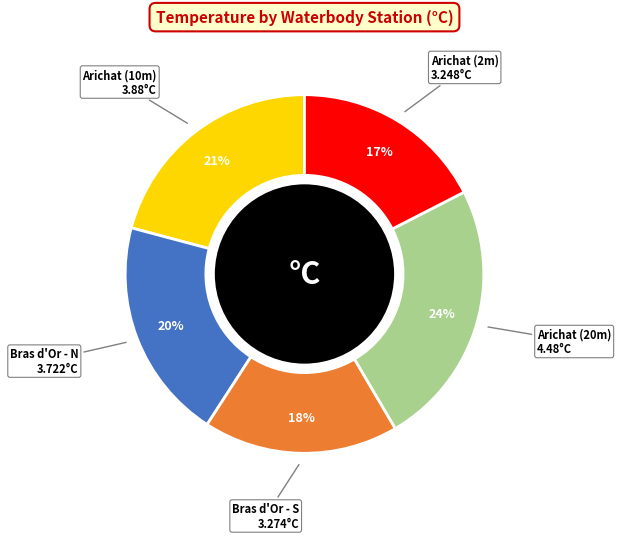

Count the number of slices in the pie.

5